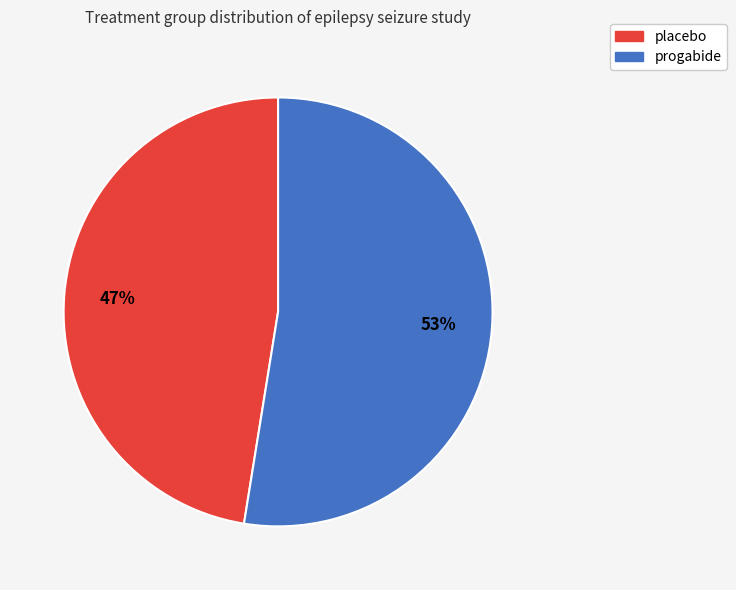

Is there a majority slice in this chart?

Yes